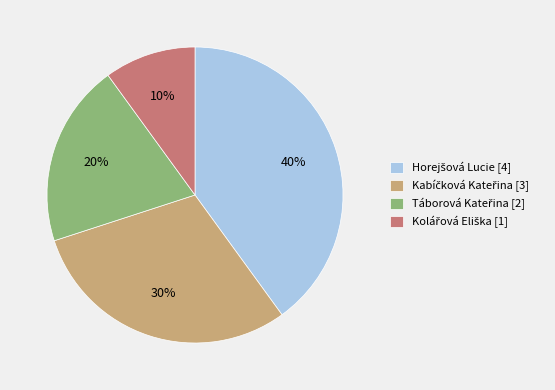

Does any single category account for the majority?

No